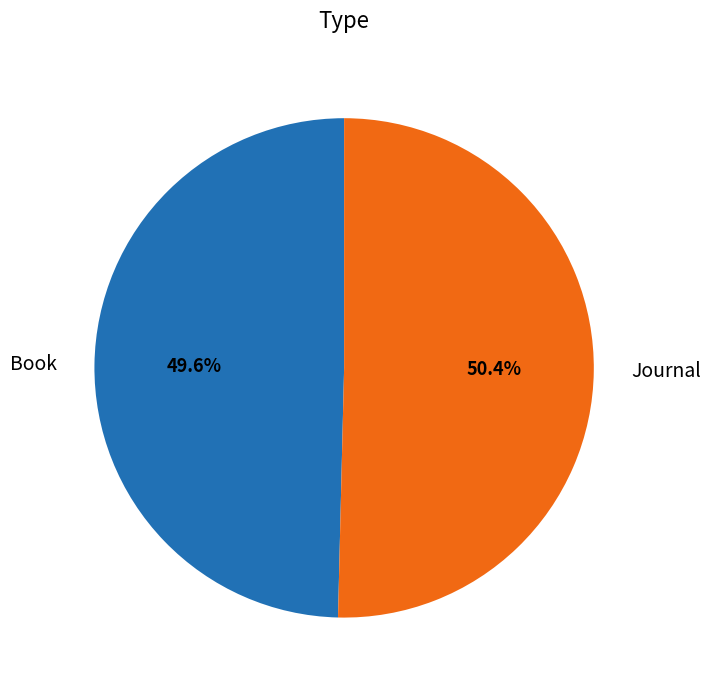

Which slice is the largest?

Journal